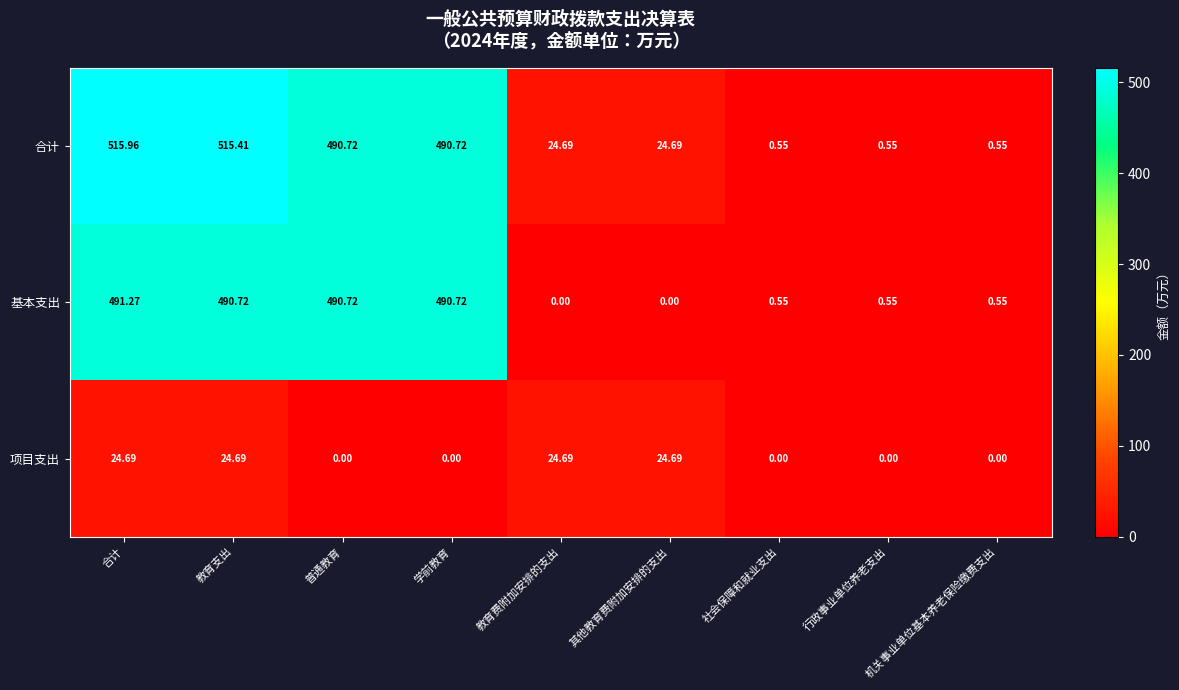

At how many categories does at least one series exceed 450?

4